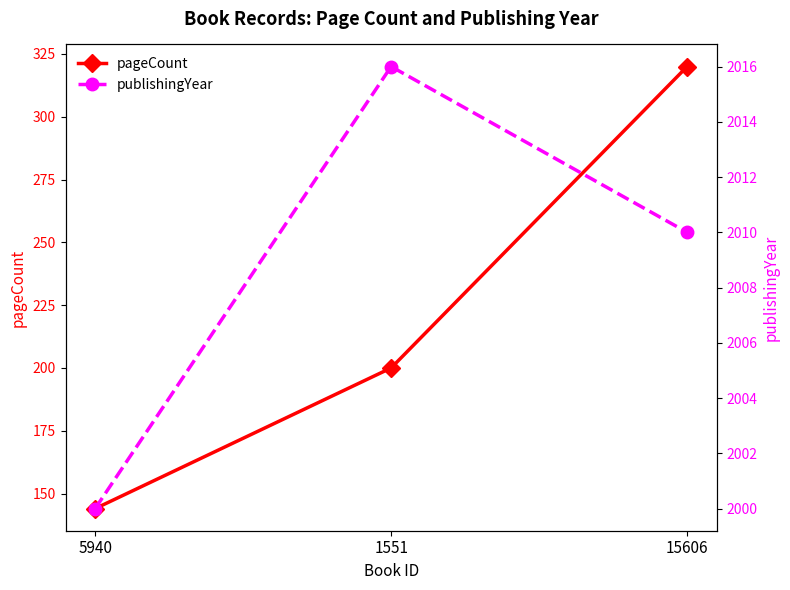

Reading left to right, what are all the values shown in this chart?

pageCount: 5940=144	1551=200	15606=320
publishingYear: 5940=2000	1551=2016	15606=2010